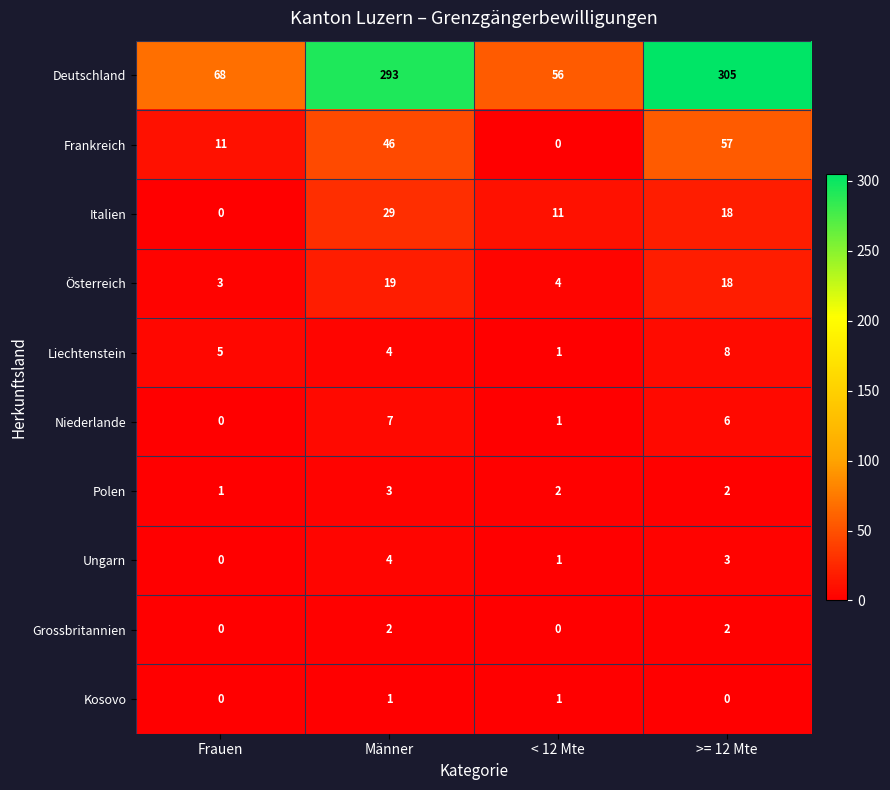

How many Liechtenstein values are between 4 and 8?

3